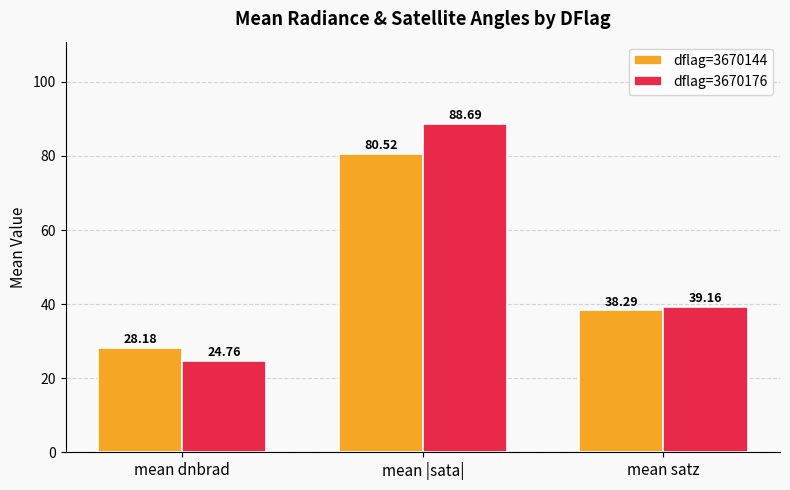

What is the highest value of the dflag=3670176 series?

88.7